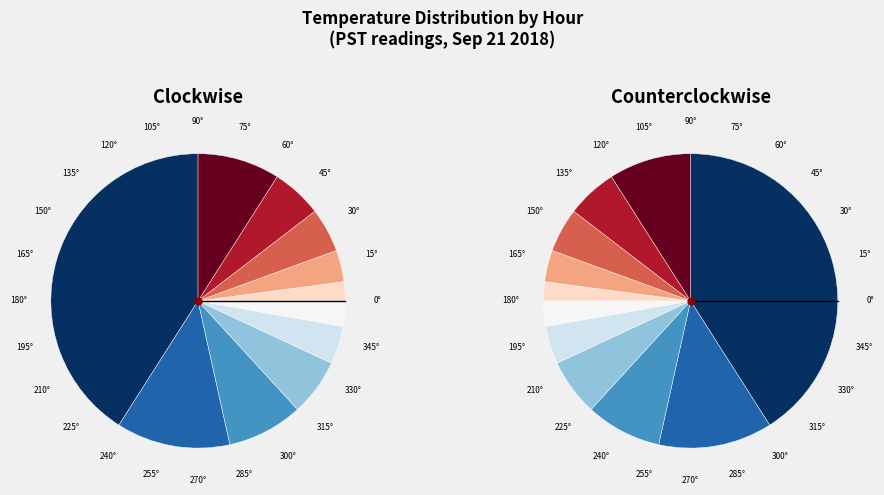

What is the largest slice in the pie chart?

Hour 0